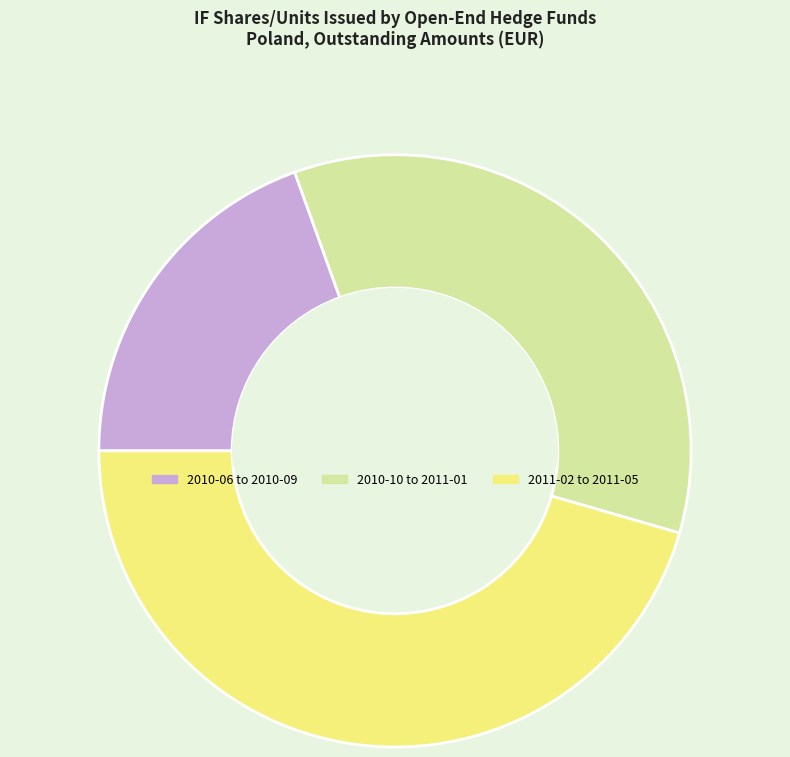

Count the number of slices in the pie.

3